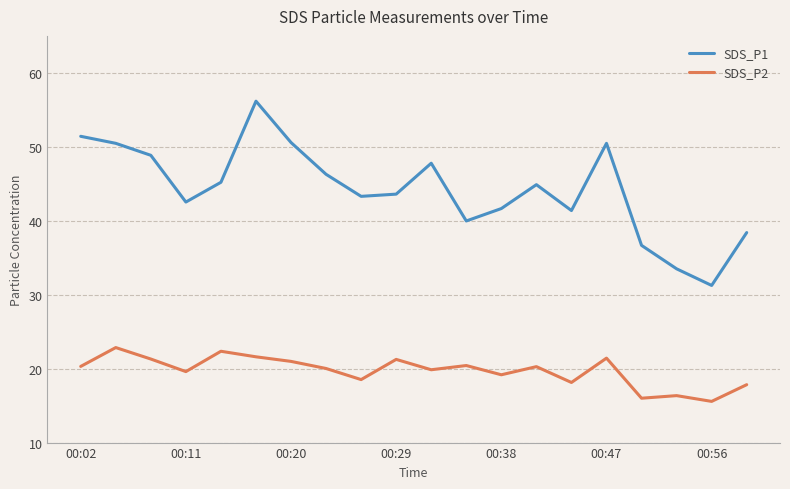

Which series has the largest range (max minus min)?

SDS_P1